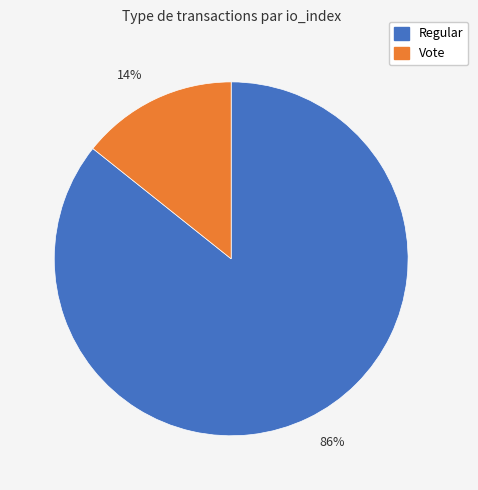

Is it true that Regular is 93% of the pie?

False